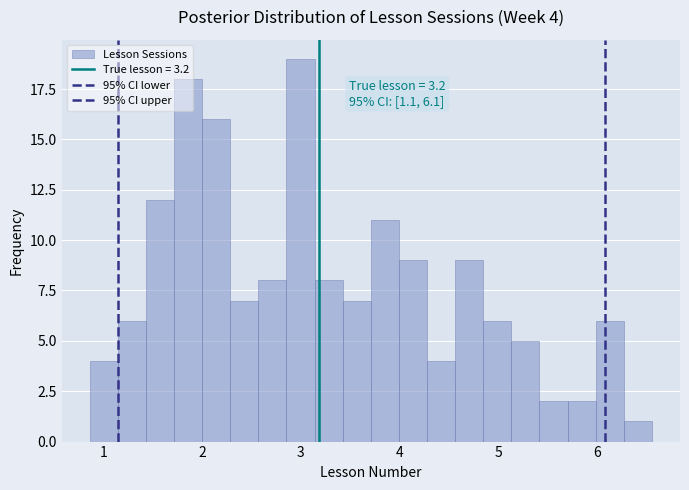

Read against the x-axis, roughly where is the centre of the tallest bar?

3.0